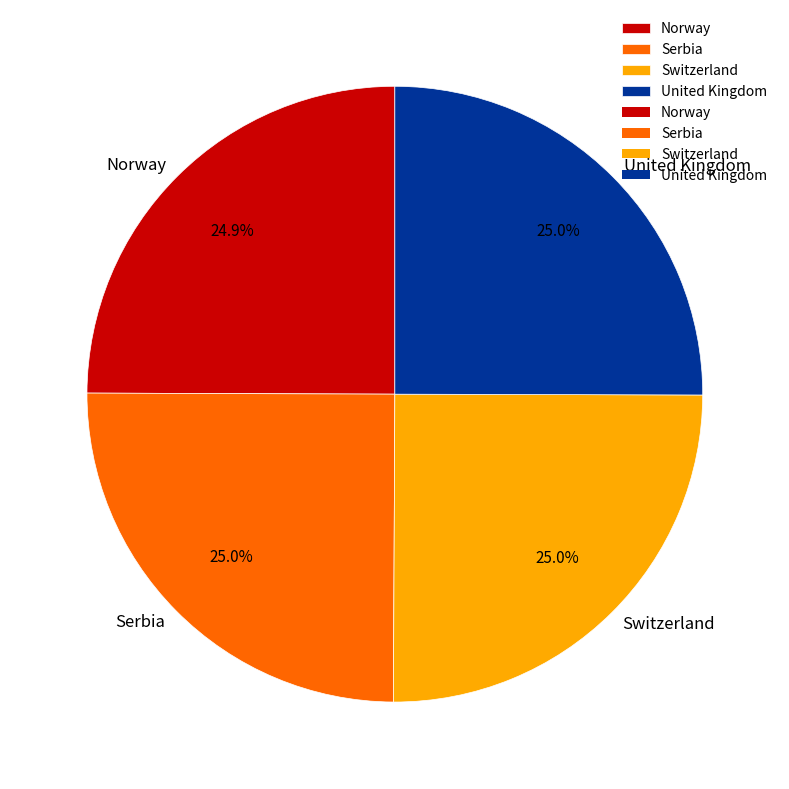

The Norway slice represents 25% of the pie. True or false?

True